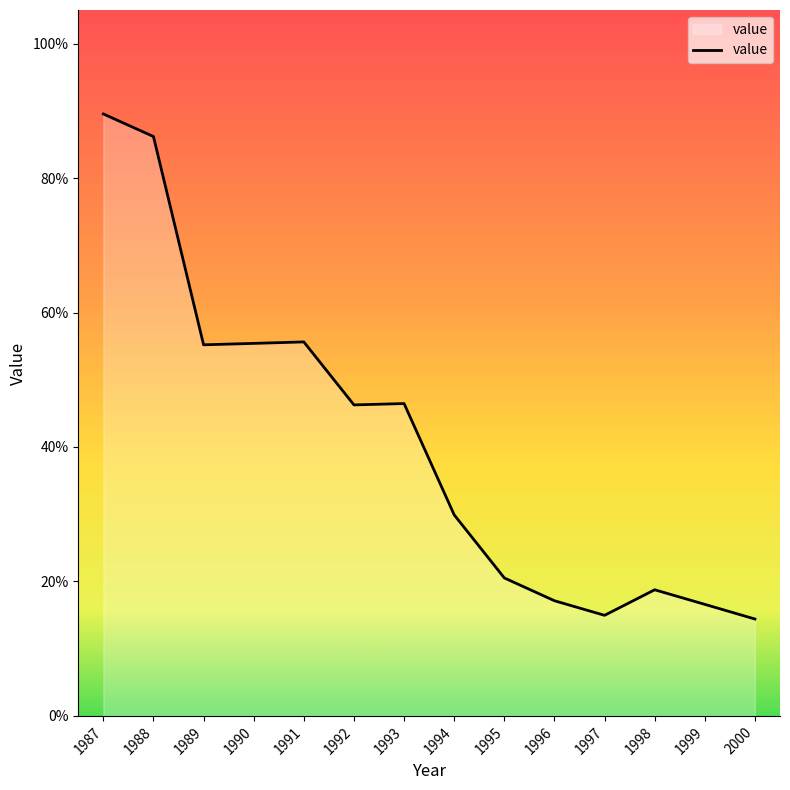

How many values are between 0 and 1?

14